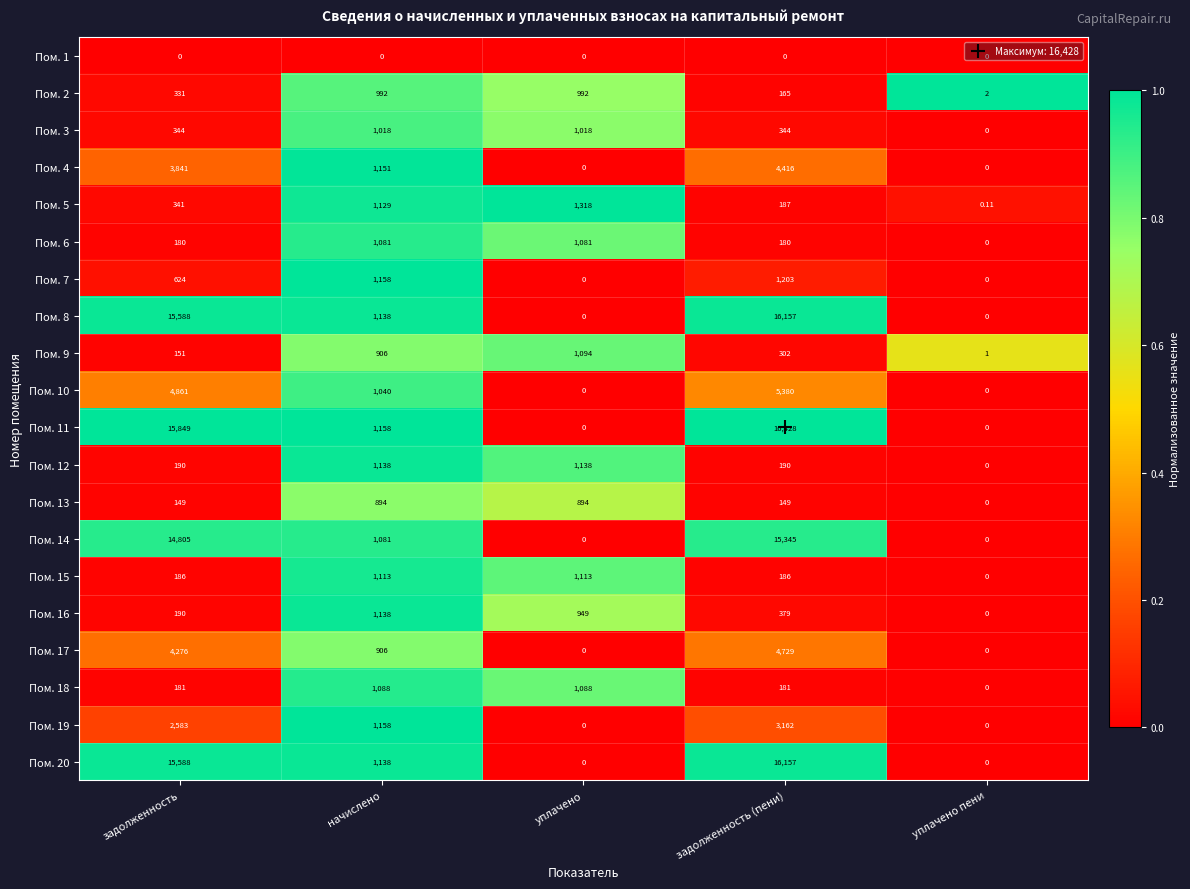

Which series has the largest total across all categories?

Пом. 11